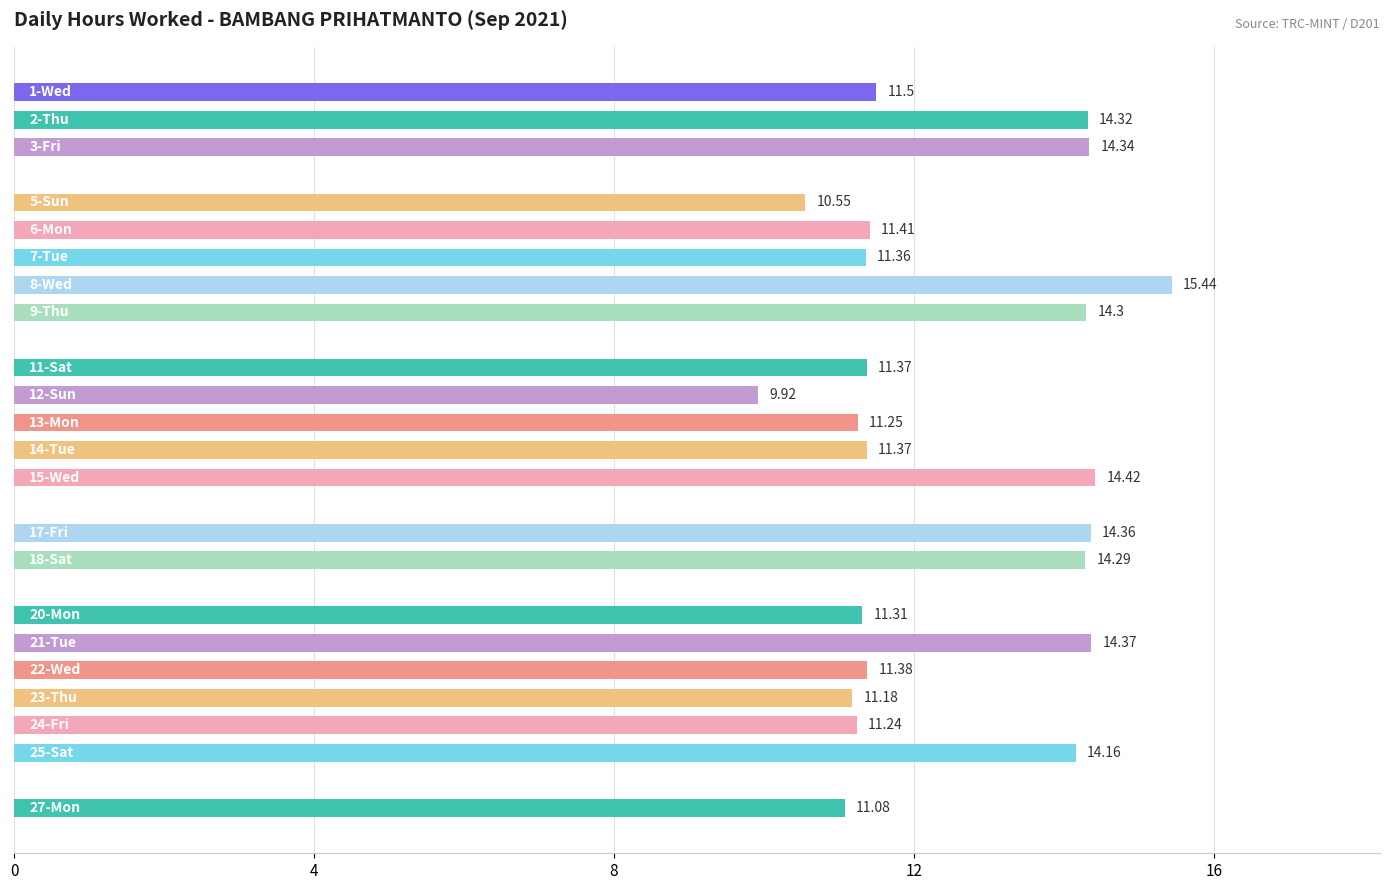

What is the sum of all values?

274.9